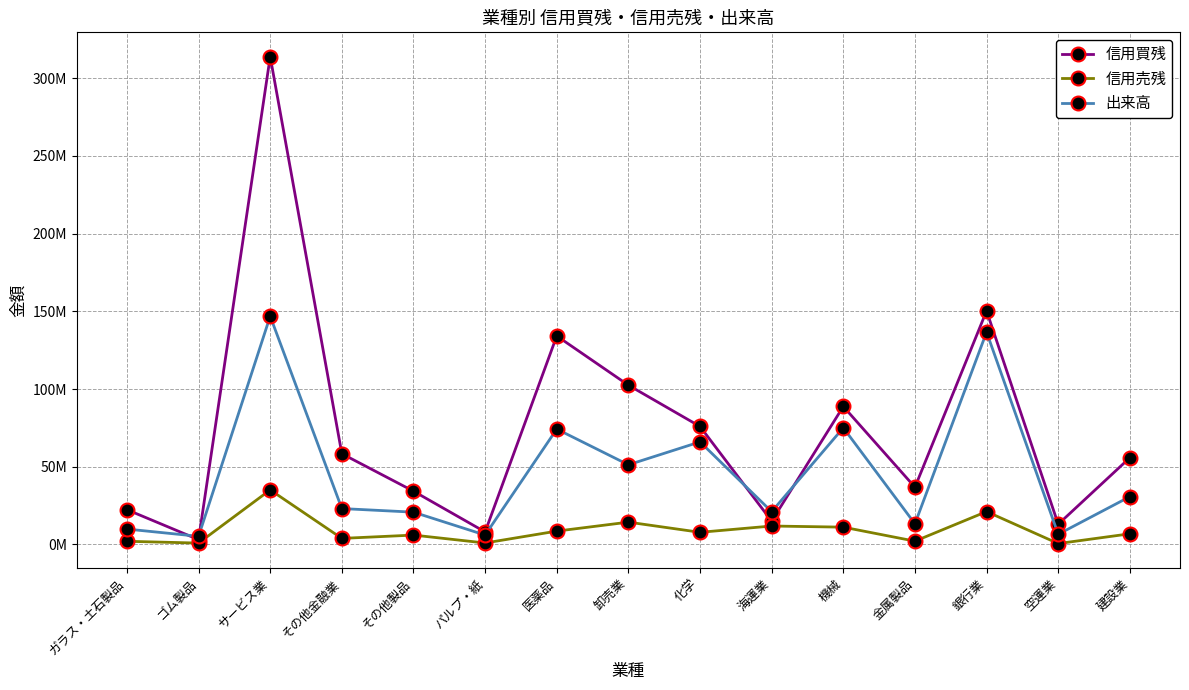

What is the total value across all series at 医薬品?

216997100